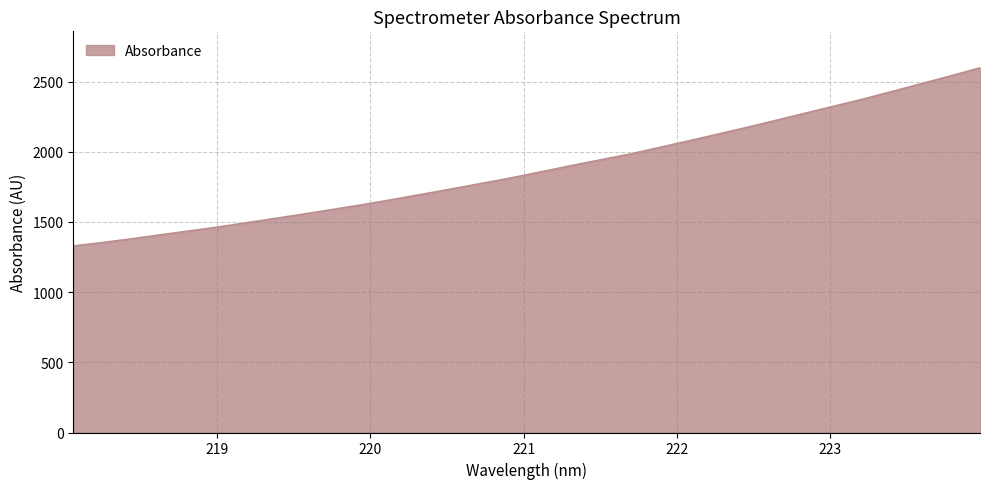

What is the greatest value displayed?

2597.9